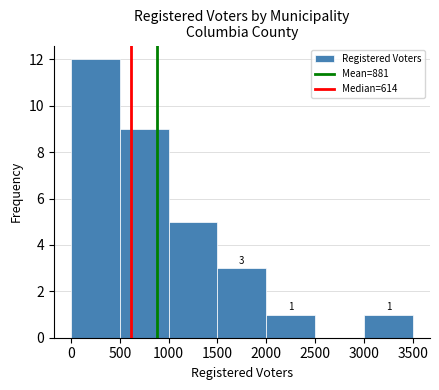

Which range on the x-axis has the tallest bar?

0 to 500